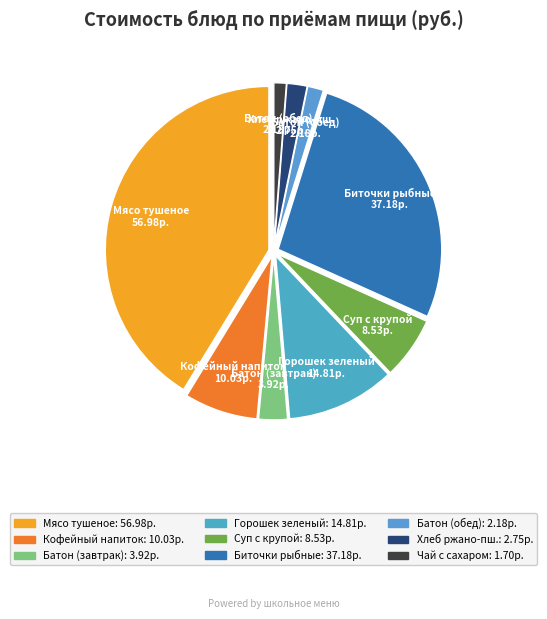

How many segments does this pie chart have?

9